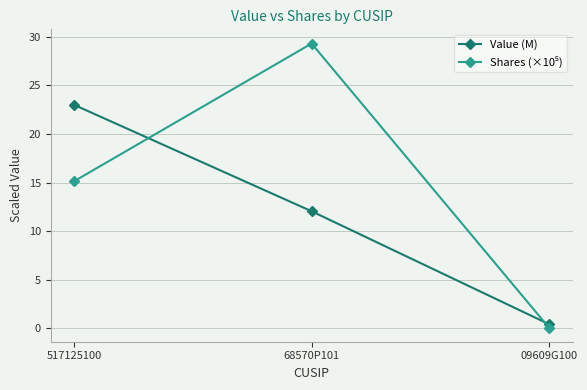

What is the difference between the highest and lowest values at 68570P101?

17.3